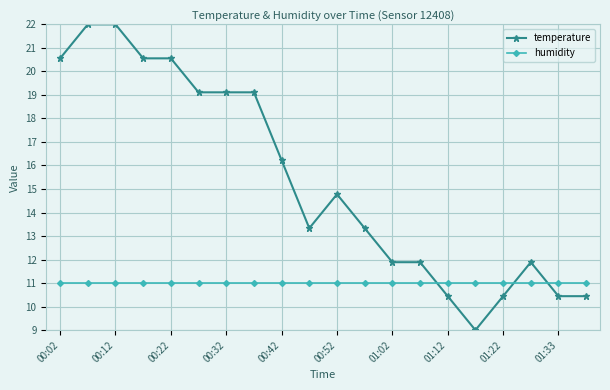

Which series has the largest total across all categories?

temperature